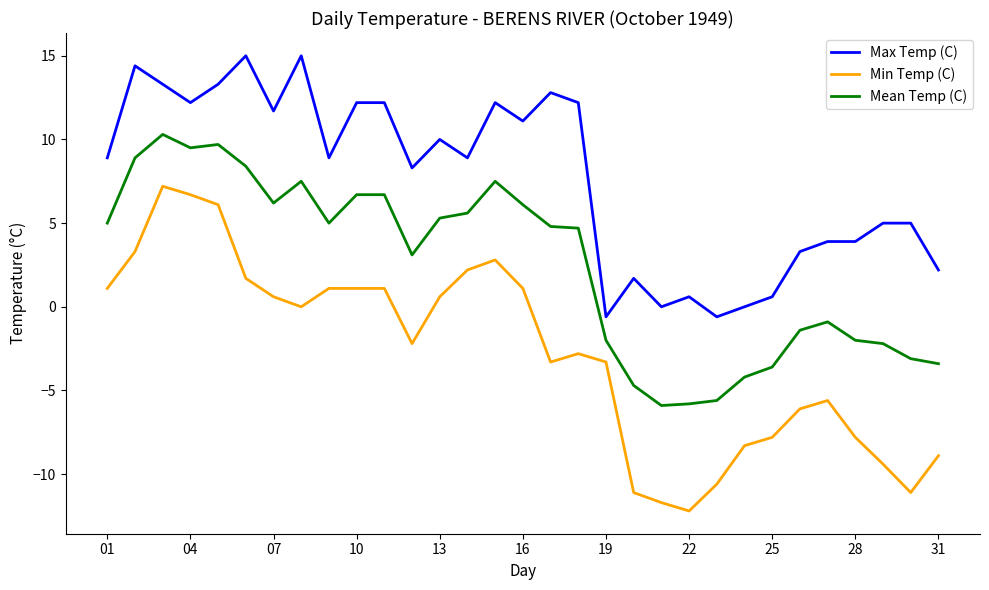

Which series has the largest total across all categories?

Max Temp (C)